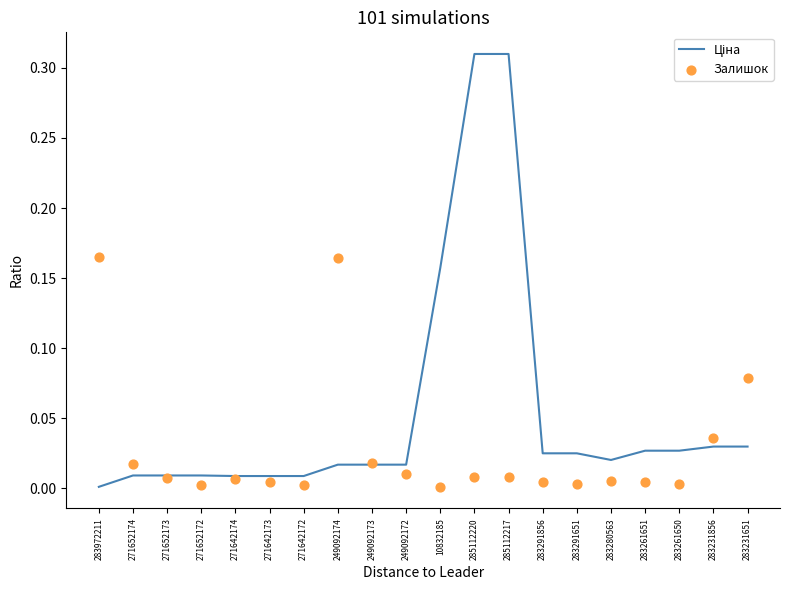

At how many categories does at least one series exceed 0?

20